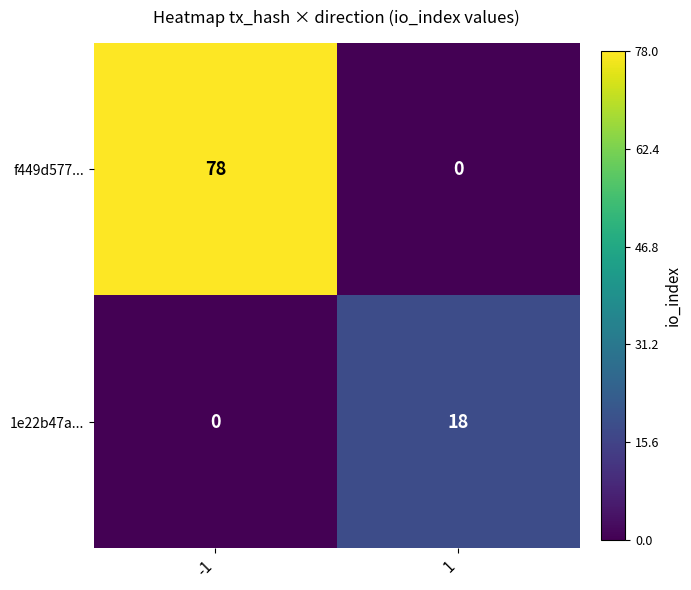

Which series has the largest total across all categories?

f449d577...